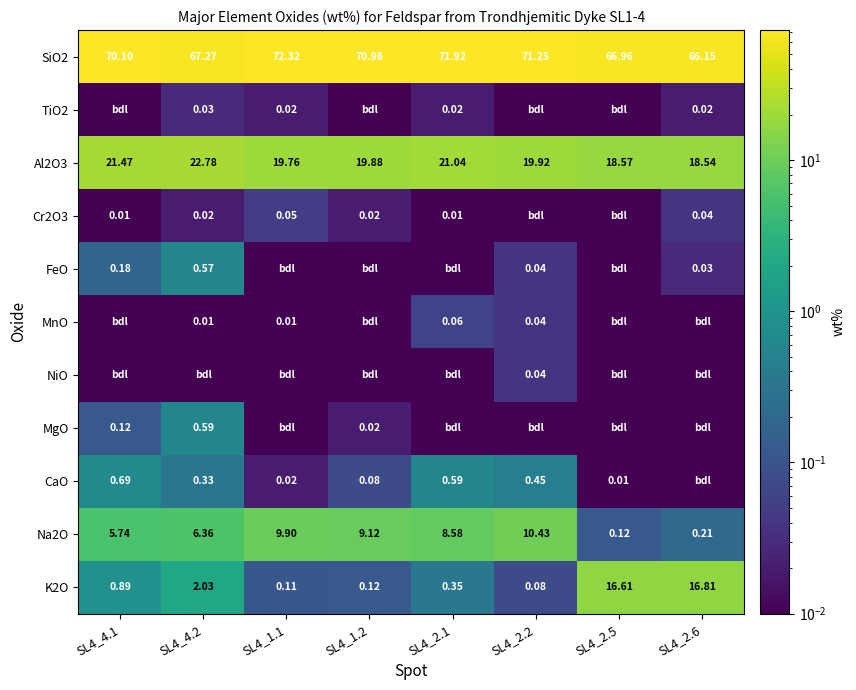

At which label does Al2O3 reach its minimum?

SL4_2.6